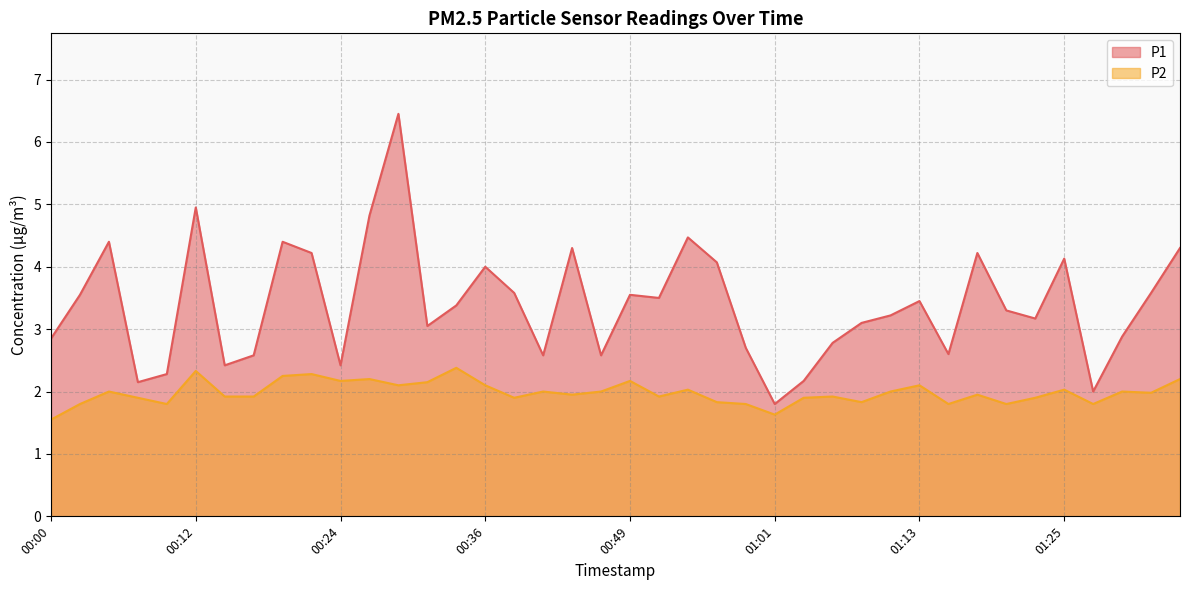

Reading left to right, list all the values displayed in this chart.

P1: 00:00=2.9	00:02=3.5	00:05=4.4	00:07=2.1	00:10=2.3	00:12=5.0	00:15=2.4	00:17=2.6	00:19=4.4	00:22=4.2	00:24=2.4	00:27=4.8	00:29=6.5	00:32=3.0	00:34=3.4	00:36=4.0	00:39=3.6	00:41=2.6	00:44=4.3	00:46=2.6	00:49=3.5	00:51=3.5	00:54=4.5	00:56=4.1	00:58=2.7	01:01=1.8	01:03=2.2	01:06=2.8	01:08=3.1	01:11=3.2	01:13=3.5	01:16=2.6	01:18=4.2	01:20=3.3	01:23=3.2	01:25=4.1	01:28=2.0	01:30=2.9	01:33=3.6	01:35=4.3
P2: 00:00=1.6	00:02=1.8	00:05=2.0	00:07=1.9	00:10=1.8	00:12=2.3	00:15=1.9	00:17=1.9	00:19=2.2	00:22=2.3	00:24=2.2	00:27=2.2	00:29=2.1	00:32=2.1	00:34=2.4	00:36=2.1	00:39=1.9	00:41=2.0	00:44=1.9	00:46=2.0	00:49=2.2	00:51=1.9	00:54=2.0	00:56=1.8	00:58=1.8	01:01=1.6	01:03=1.9	01:06=1.9	01:08=1.8	01:11=2.0	01:13=2.1	01:16=1.8	01:18=1.9	01:20=1.8	01:23=1.9	01:25=2.0	01:28=1.8	01:30=2.0	01:33=2.0	01:35=2.2